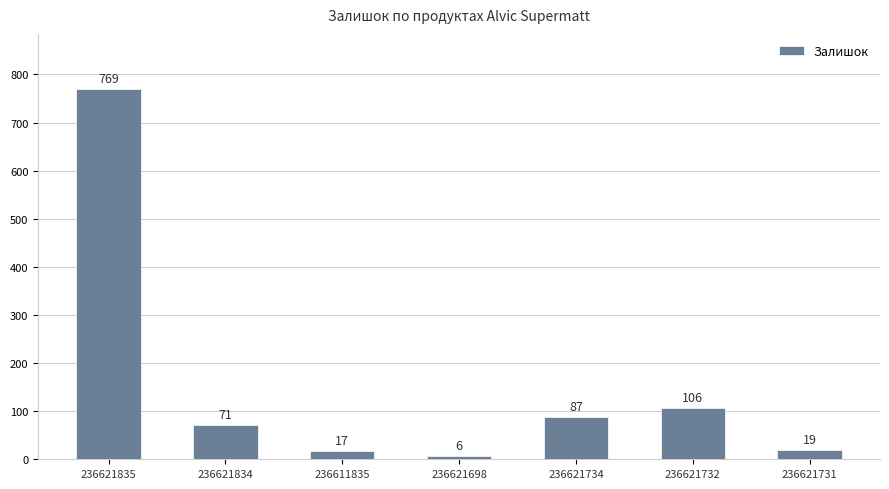

At which category does the chart reach its peak across all series?

236621835